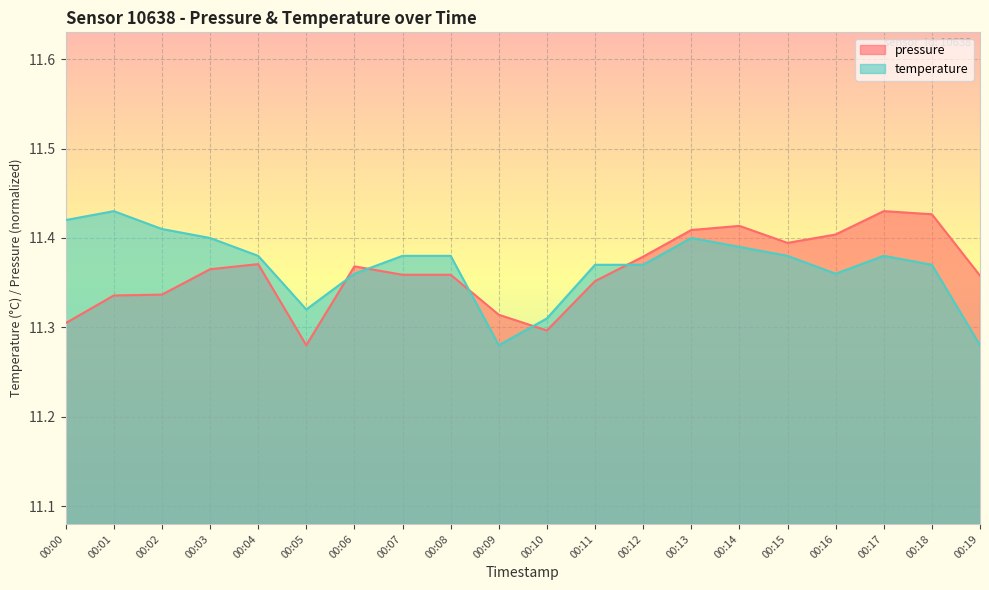

Which has a higher value, 00:14 or 00:07?

00:14